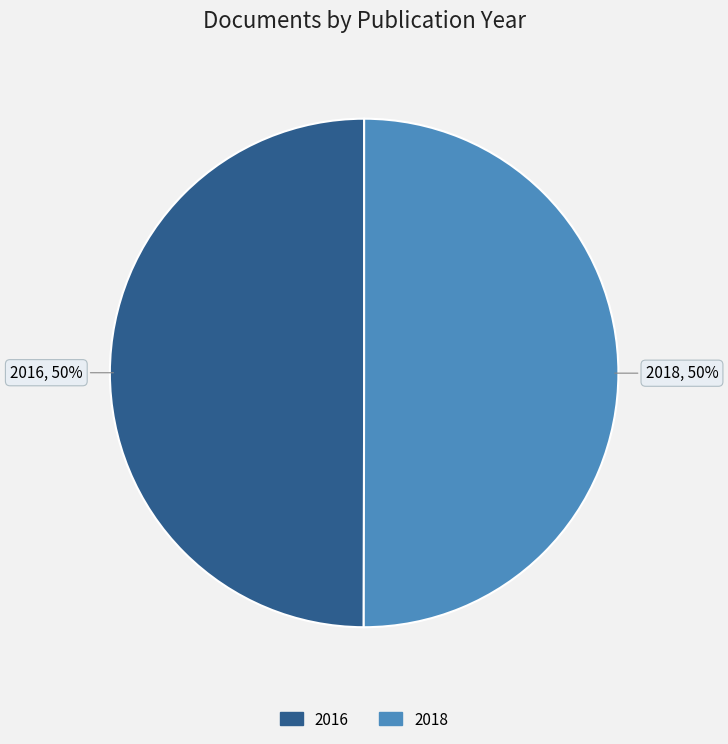

The 2018 slice represents 36% of the pie. True or false?

False